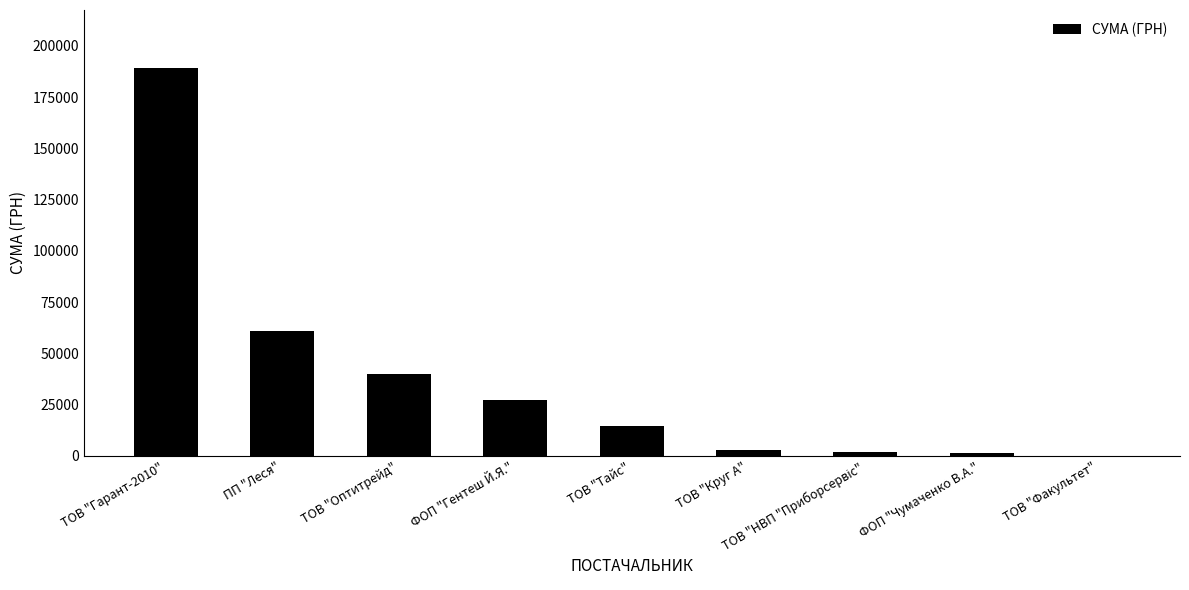

Which category has the highest value across all series?

ТОВ "Гарант-2010"